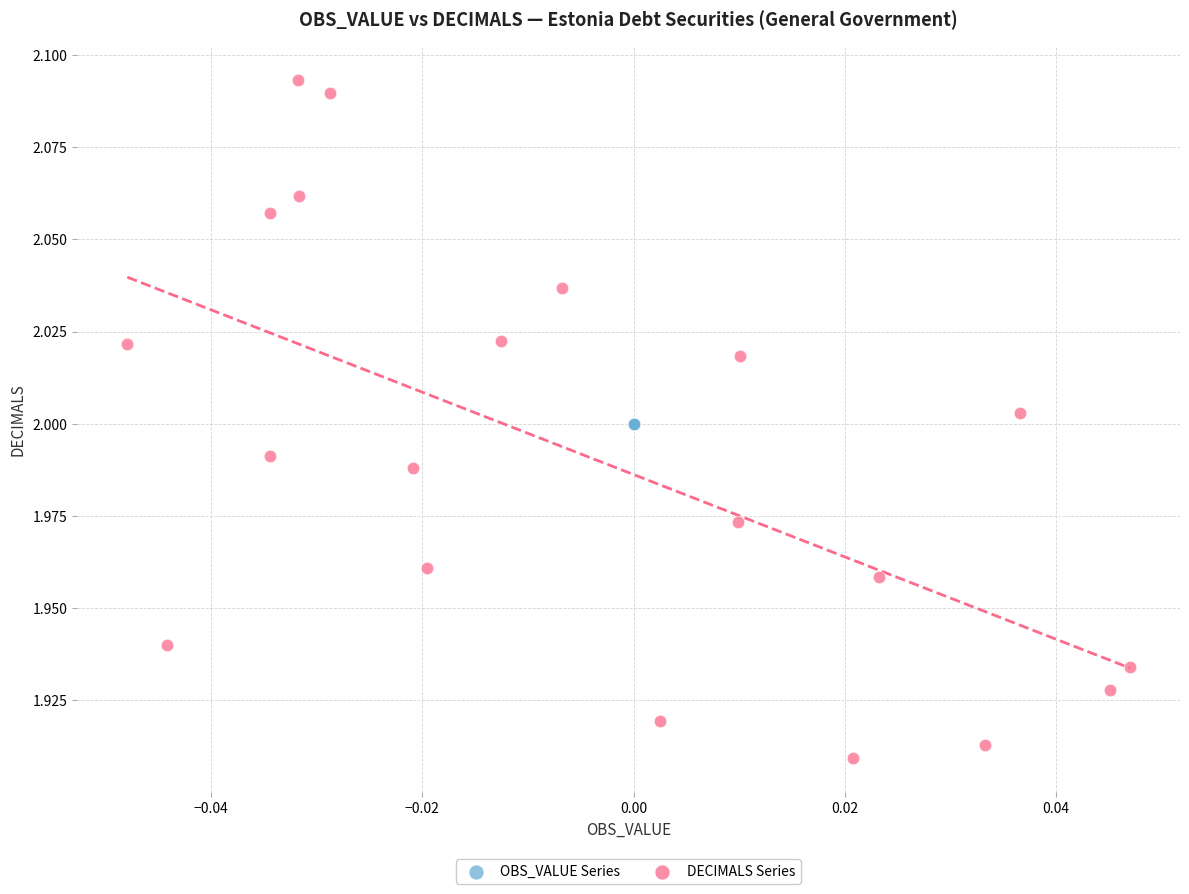

What are all the series names shown in the legend?

OBS_VALUE Series, DECIMALS Series